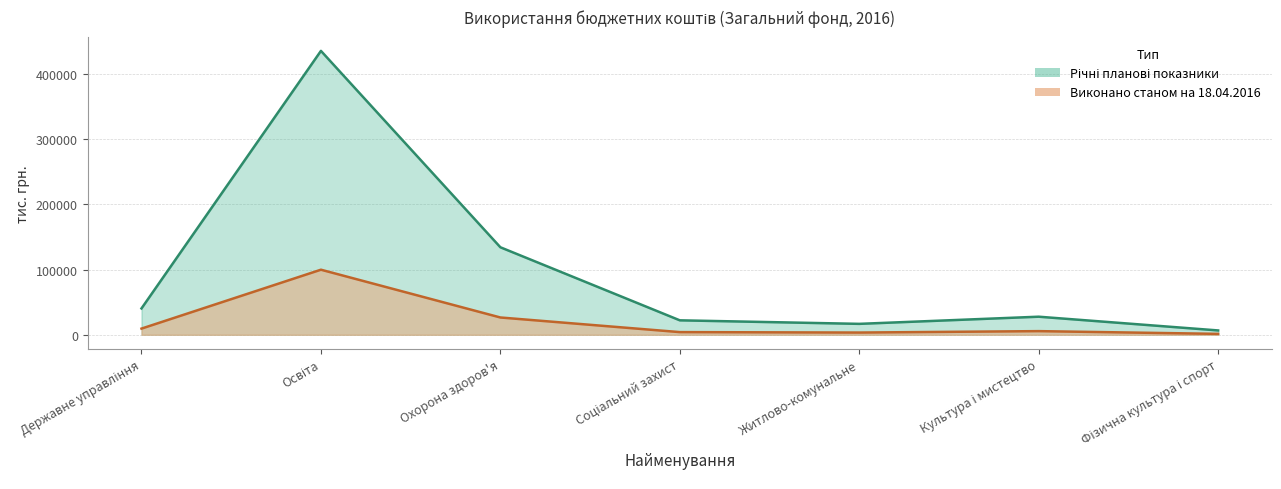

How many series are shown in this chart?

2